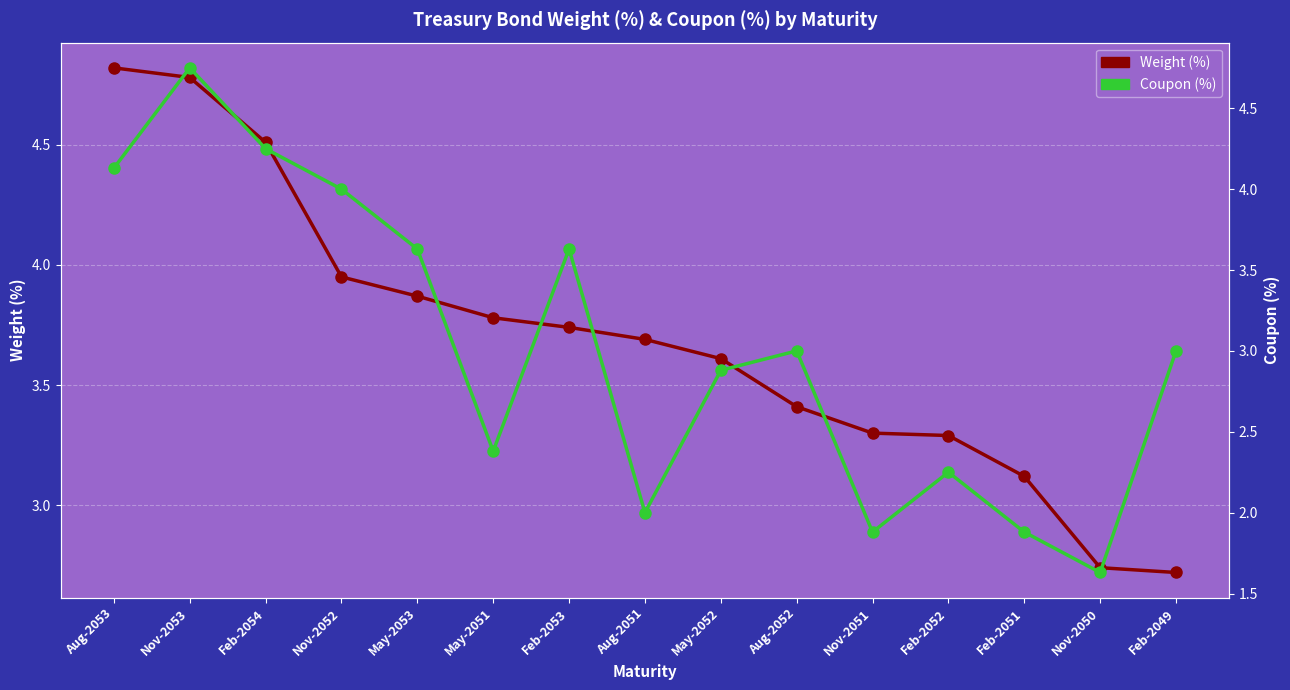

At which label is Coupon (%) closest to 3?

Aug-2052